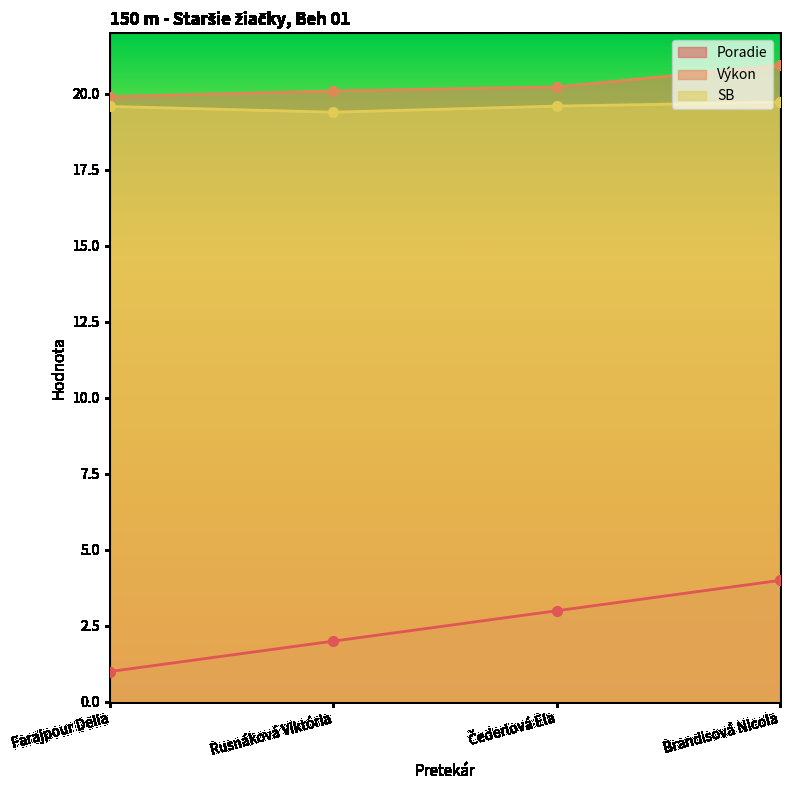

True or false: Poradie has more than 0 points higher than both neighbors.

False